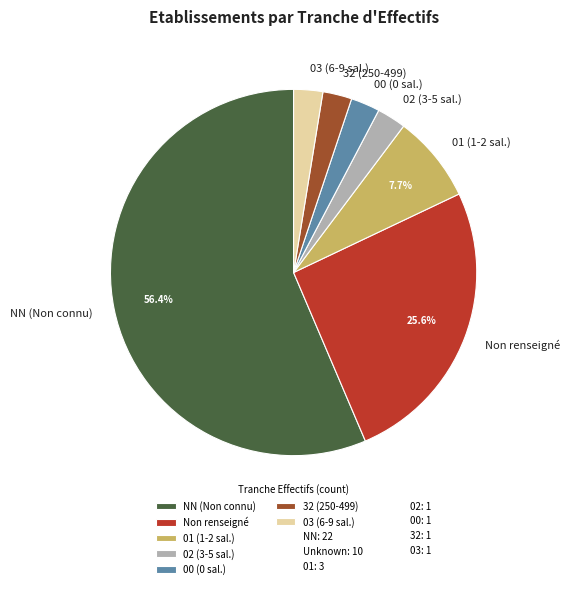

Is the sum of 00 (0 sal.) and 01 (1-2 sal.) greater than half?

No